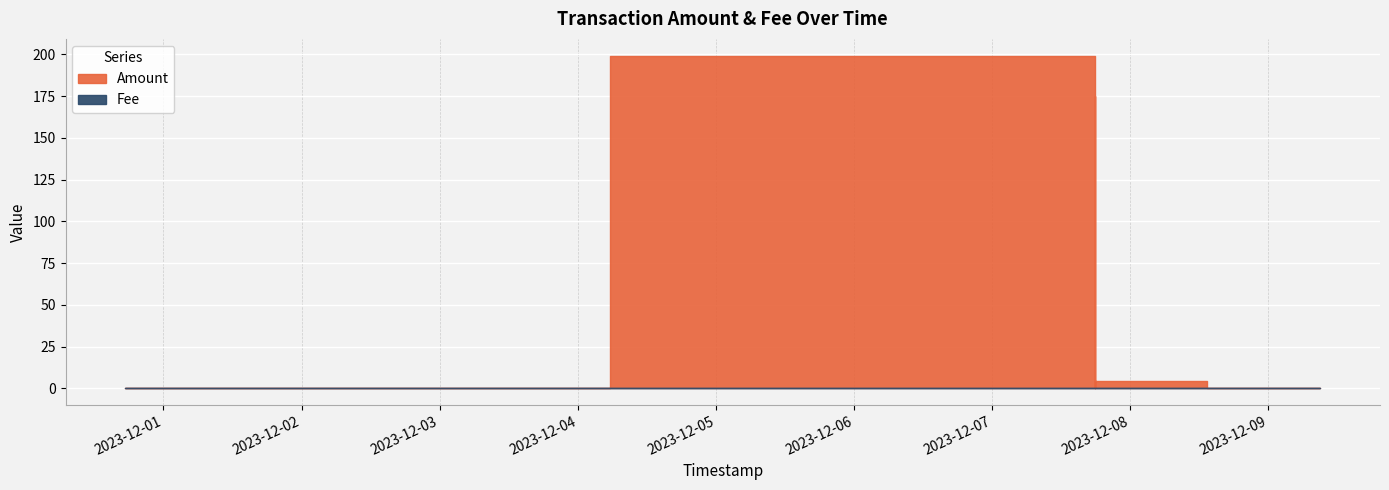

What is the label of the 2nd point from the right?

2023-12-09 08:56:23